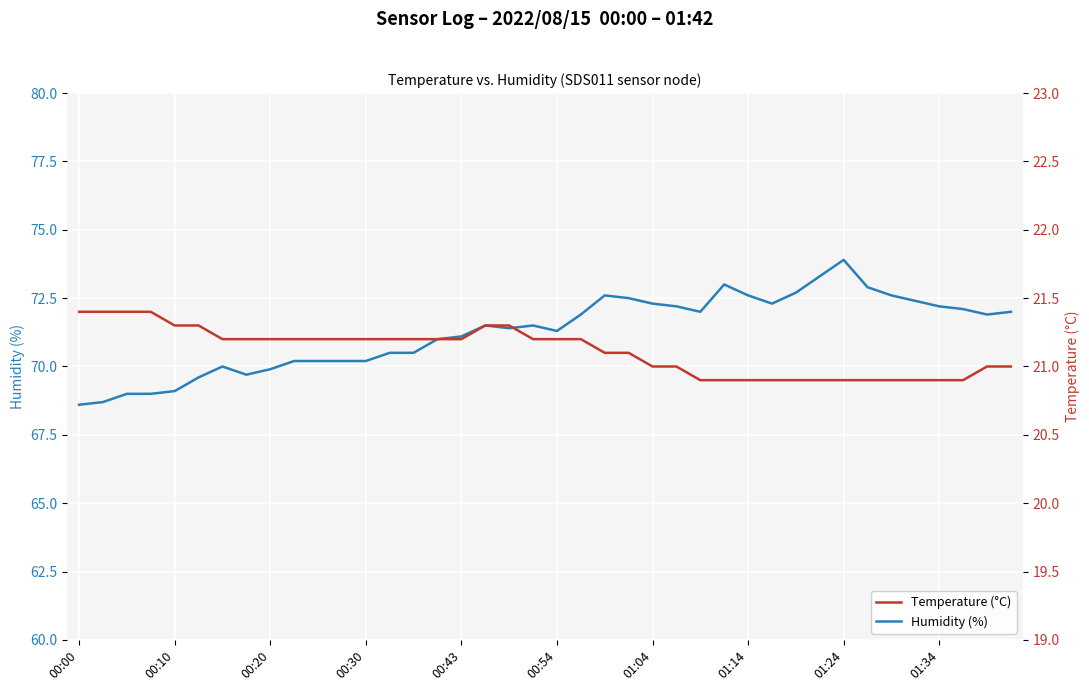

True or false: Humidity (%) has a value of 73.9 at 01:24.

True